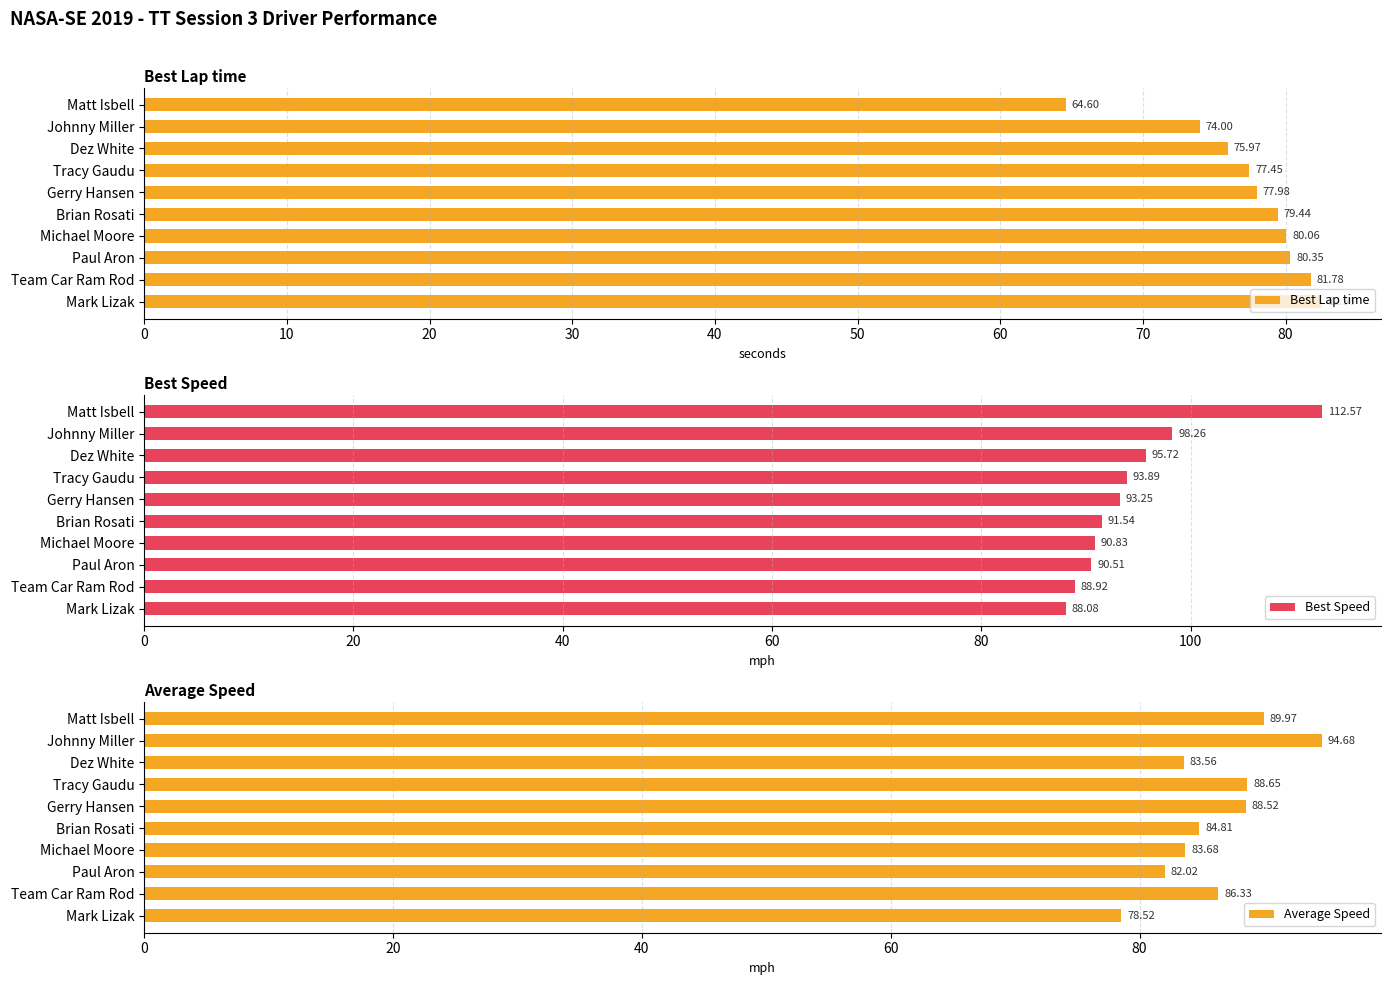

How many bars are there in each group?

3